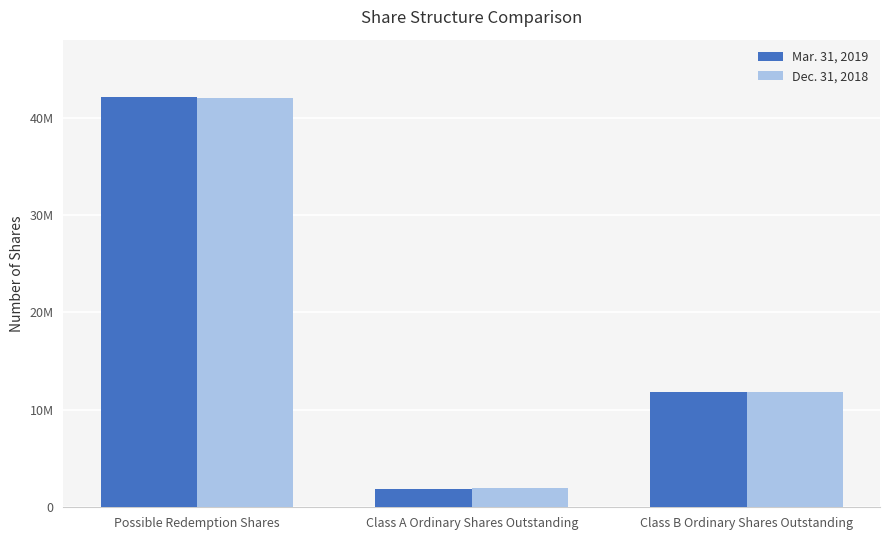

What is the sum of all Dec. 31, 2018 values?

55875000